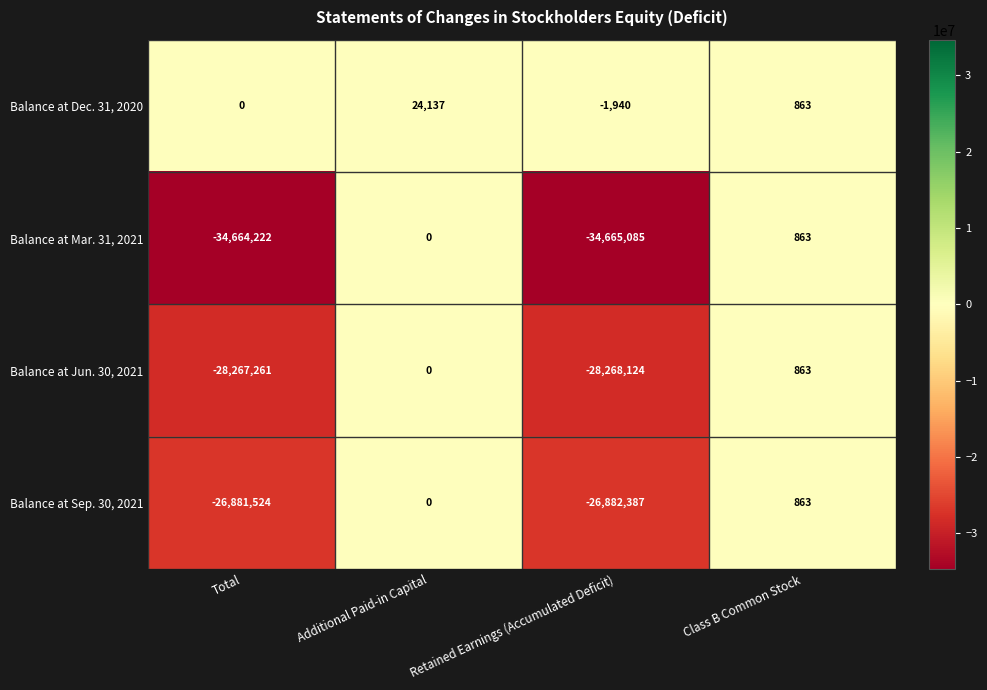

At which label is Balance at Mar. 31, 2021 closest to -17332111?

Total